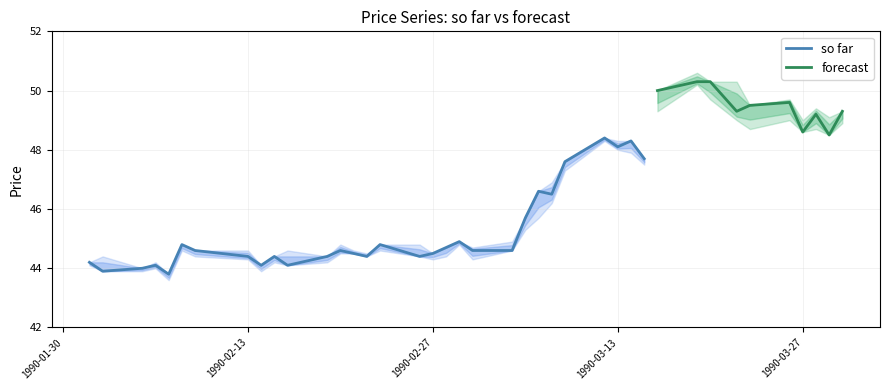

What is the minimum value for so far?

43.8